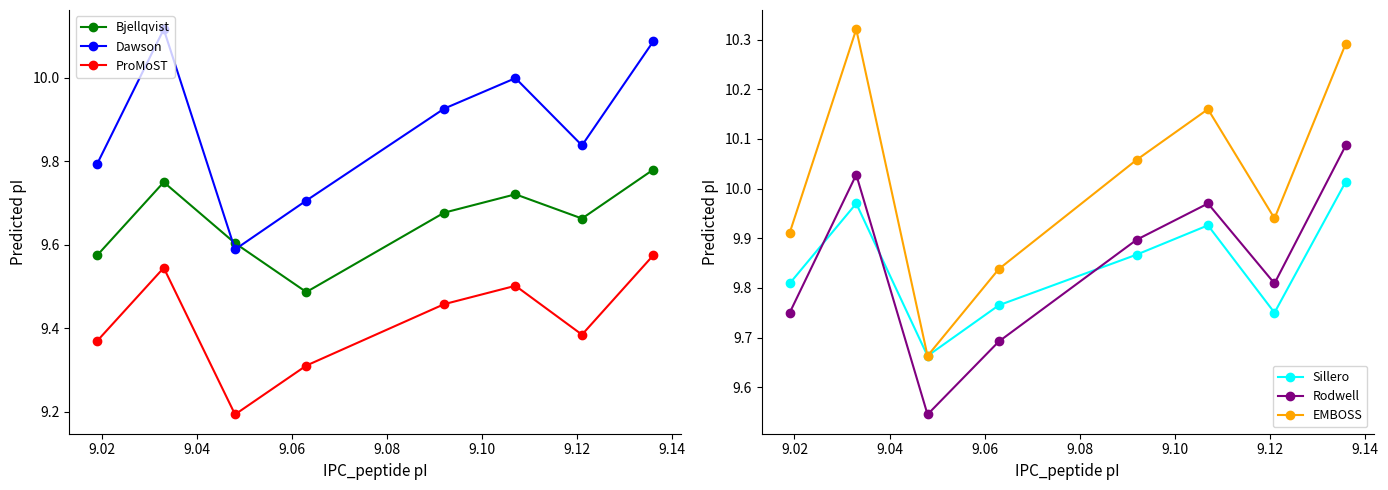

How many lines are shown in the chart?

6